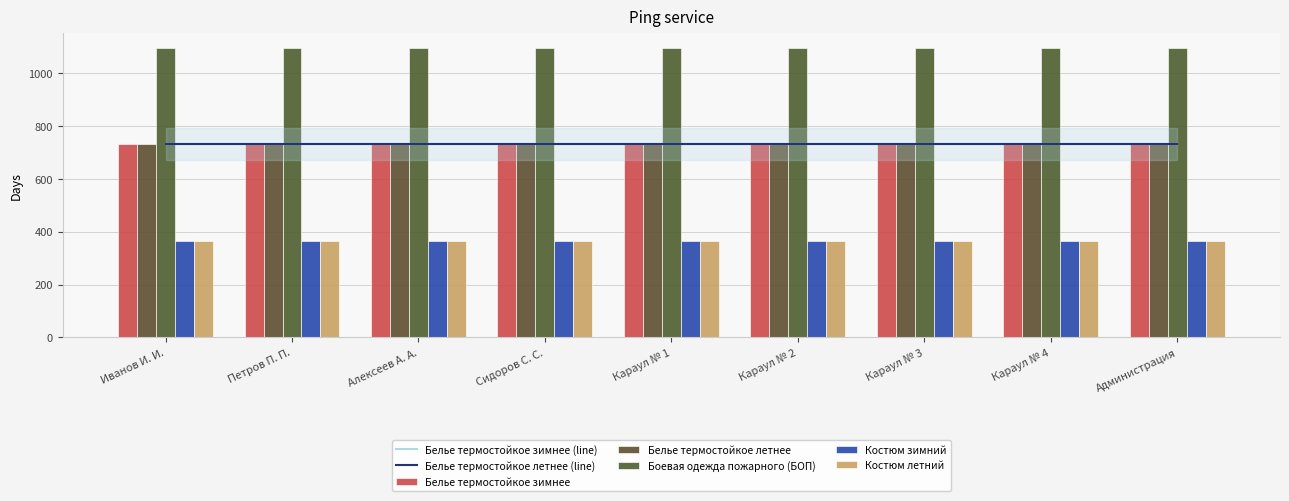

List the labels in order of Белье термостойкое летнее value, smallest first.

Иванов И. И., Петров П. П., Алексеев А. А., Сидоров С. С., Караул № 1, Караул № 2, Караул № 3, Караул № 4, Администрация